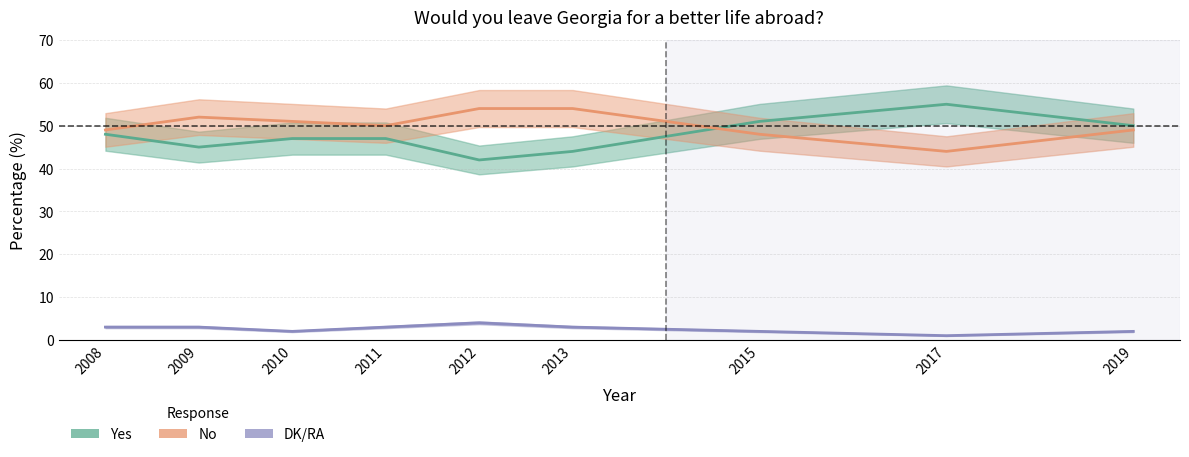

At 2012, list the series in order from largest to smallest.

No, Yes, DK/RA